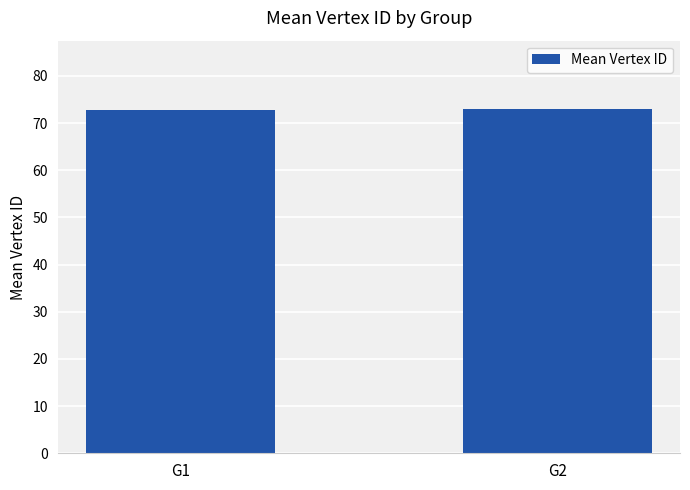

The chart shows a value of 18.5 at G2. True or false?

False